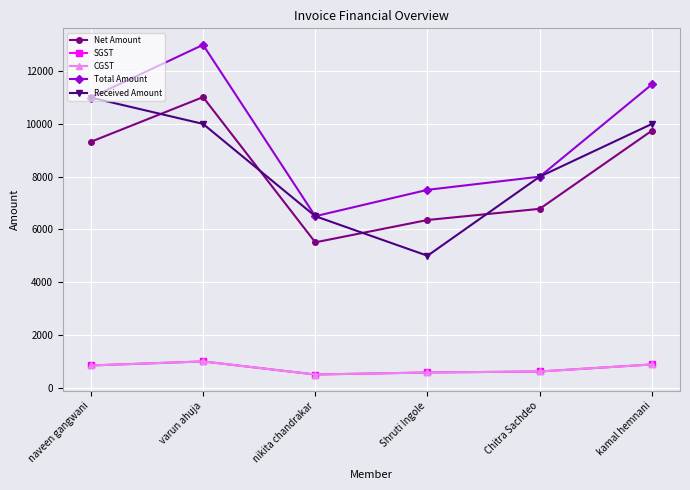

At Shruti Ingole, list the series in order from largest to smallest.

Total Amount, Net Amount, Received Amount, SGST, CGST